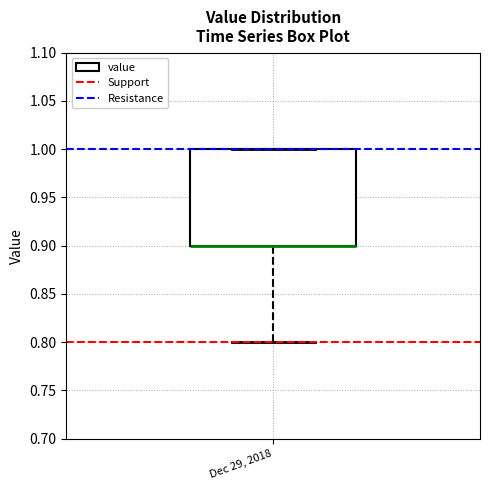

Where is the upper edge of the box for Dec 29, 2018 on the y-axis? The values are not printed on the chart, so give them approximately, as read against the axis.

1.0